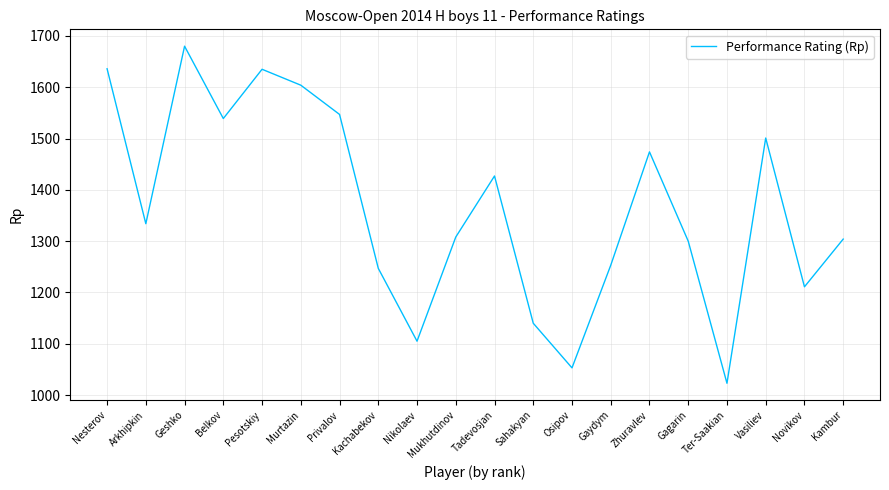

Which label corresponds to the largest value in the chart?

Geshko